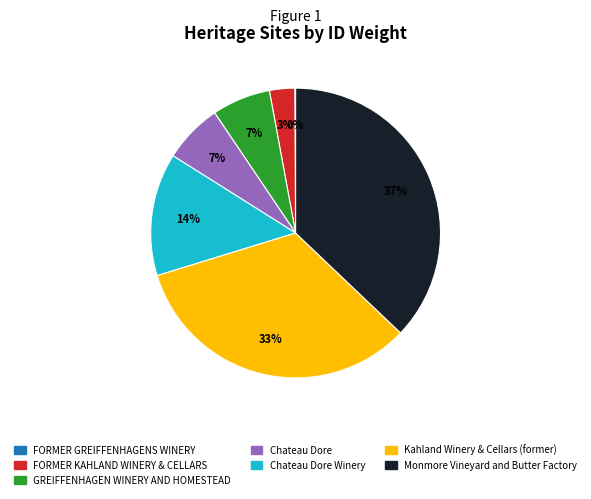

To the nearest percent, what is the combined percentage of Kahland Winery & Cellars (former) and Chateau Dore?

40%